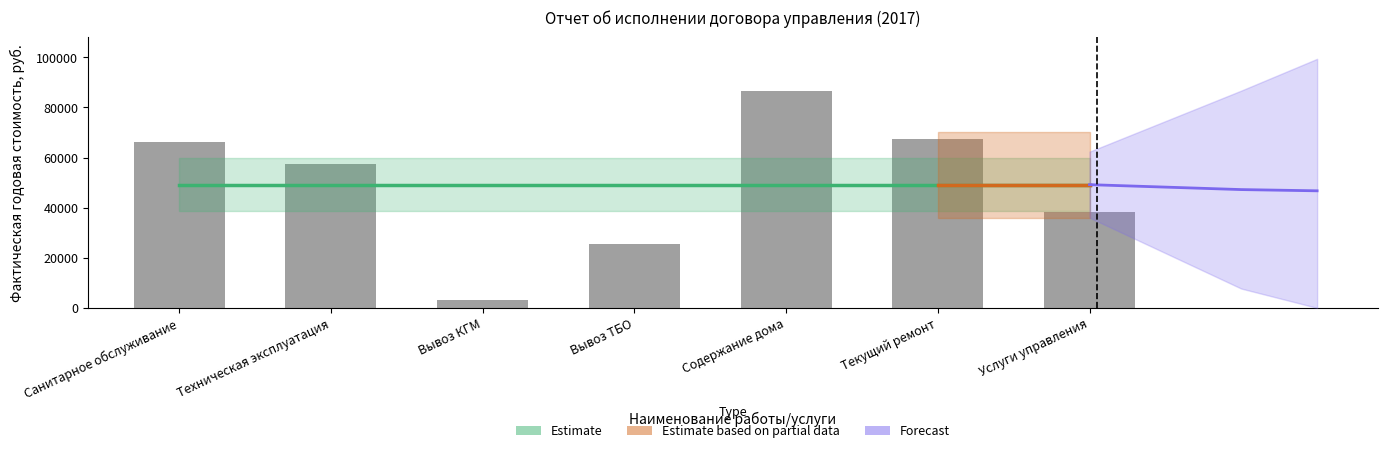

At which label does the data first exceed 57492?

Санитарное обслуживание